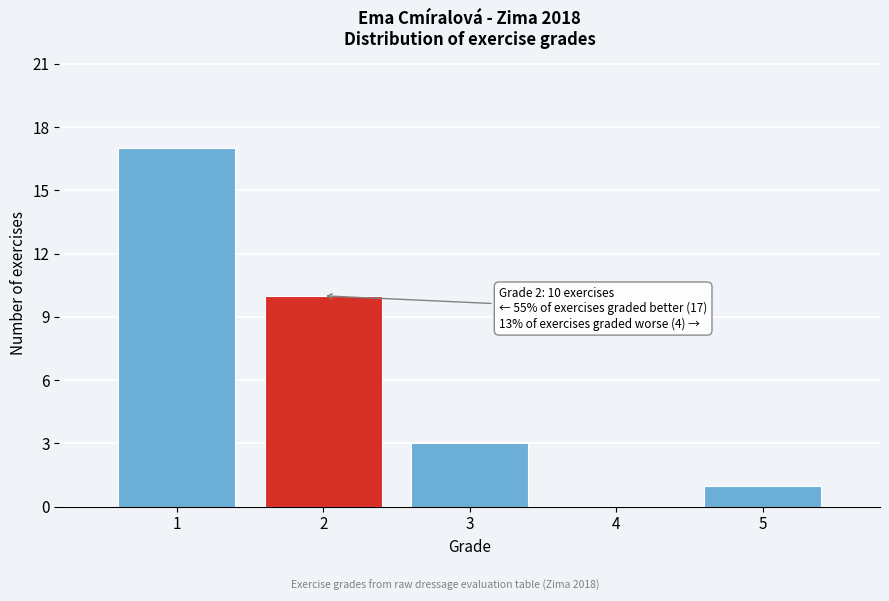

Over which range of the x-axis is the bar tallest?

0.5 to 1.5